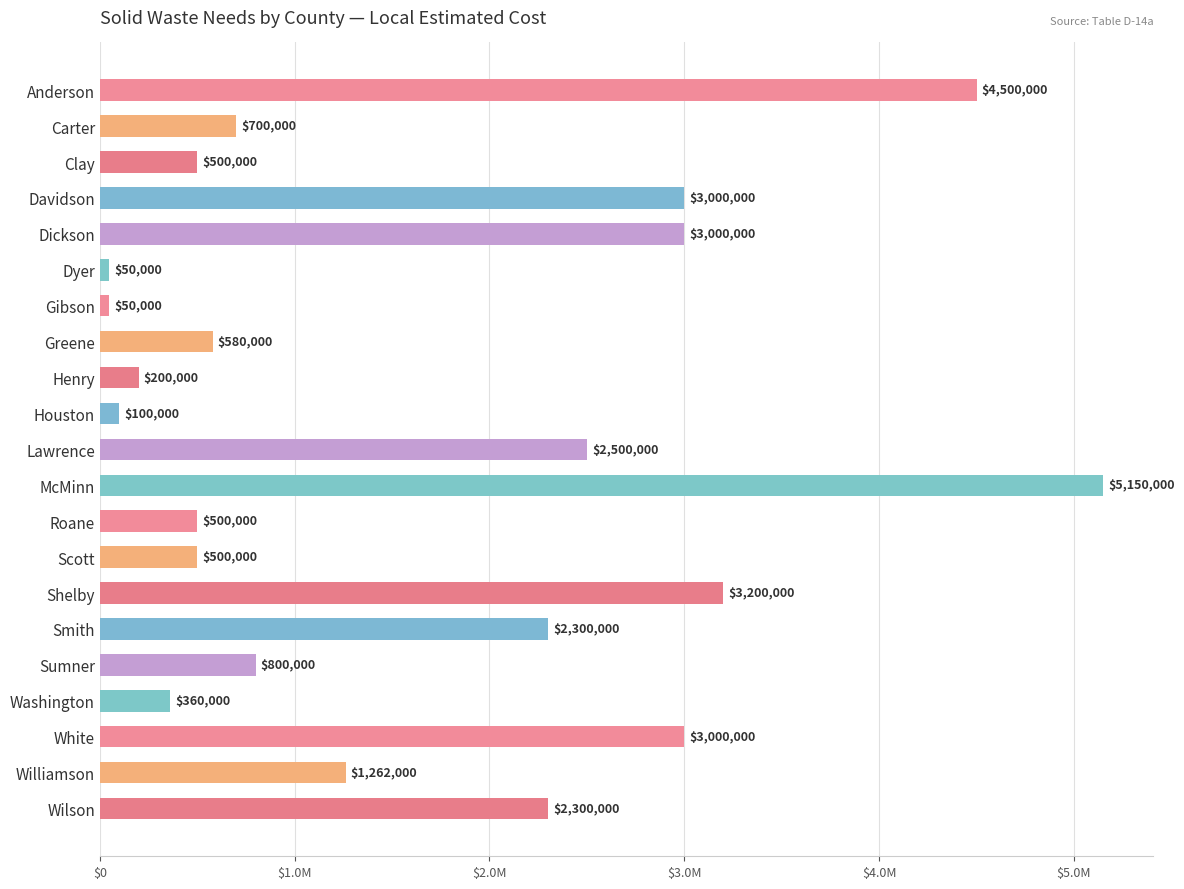

Are the bars horizontal?

Yes